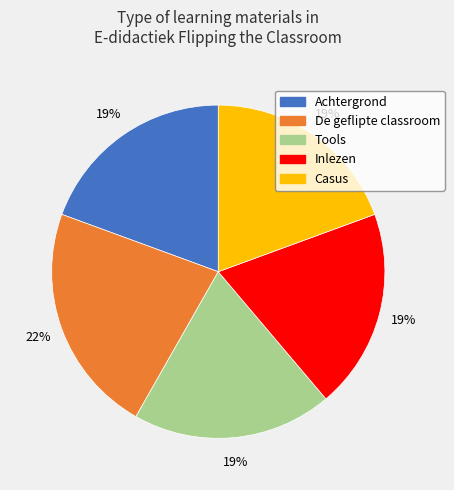

What is the ratio of the value at Inlezen to the value at Achtergrond?

1.0